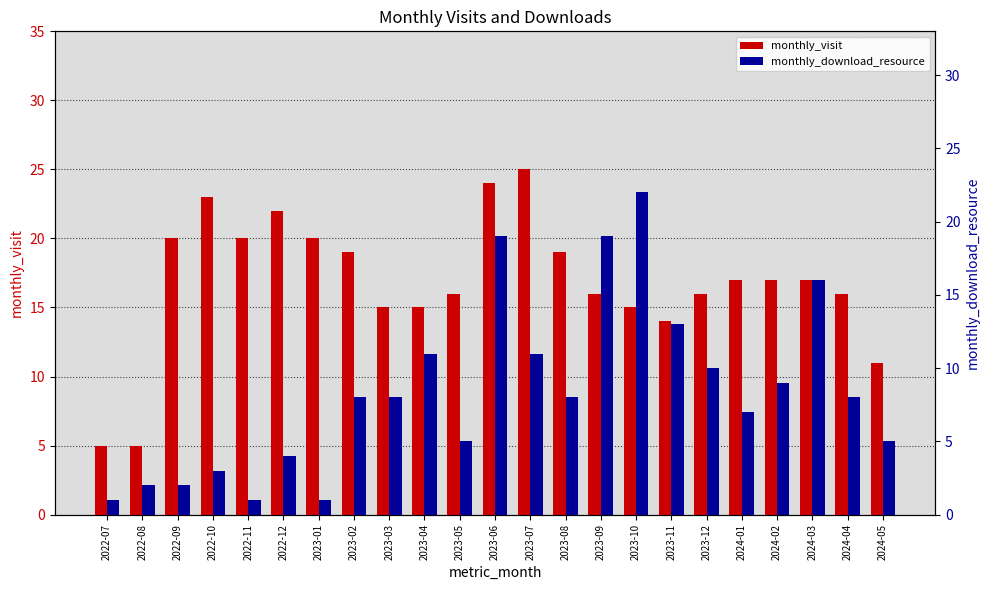

Reading right to left, extract all data points from this chart.

monthly_visit: 2024-05=11	2024-04=16	2024-03=17	2024-02=17	2024-01=17	2023-12=16	2023-11=14	2023-10=15	2023-09=16	2023-08=19	2023-07=25	2023-06=24	2023-05=16	2023-04=15	2023-03=15	2023-02=19	2023-01=20	2022-12=22	2022-11=20	2022-10=23	2022-09=20	2022-08=5	2022-07=5
monthly_download_resource: 2024-05=5	2024-04=8	2024-03=16	2024-02=9	2024-01=7	2023-12=10	2023-11=13	2023-10=22	2023-09=19	2023-08=8	2023-07=11	2023-06=19	2023-05=5	2023-04=11	2023-03=8	2023-02=8	2023-01=1	2022-12=4	2022-11=1	2022-10=3	2022-09=2	2022-08=2	2022-07=1